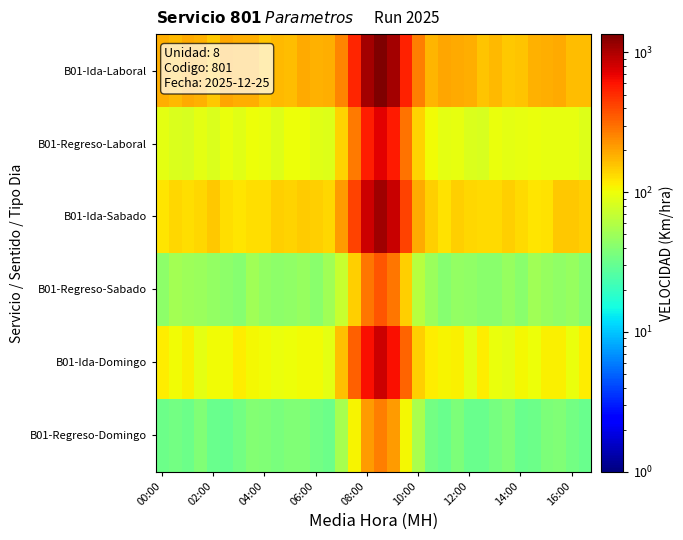

At how many categories does at least one series exceed 140?

34